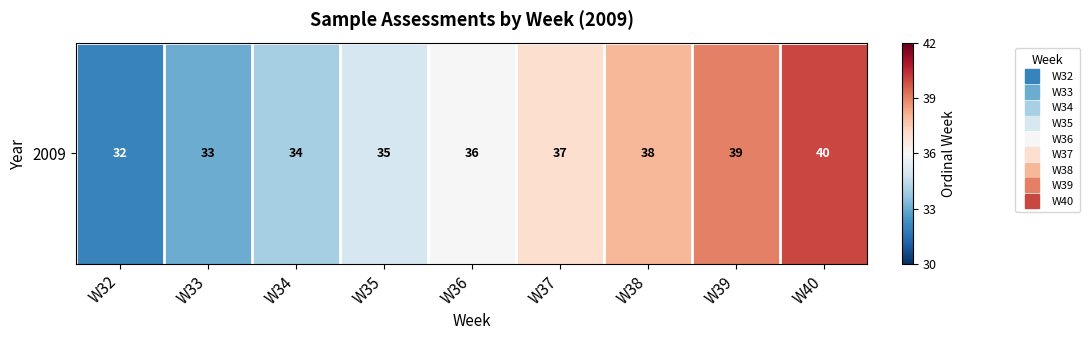

What is the difference between the maximum and second lowest values?

7